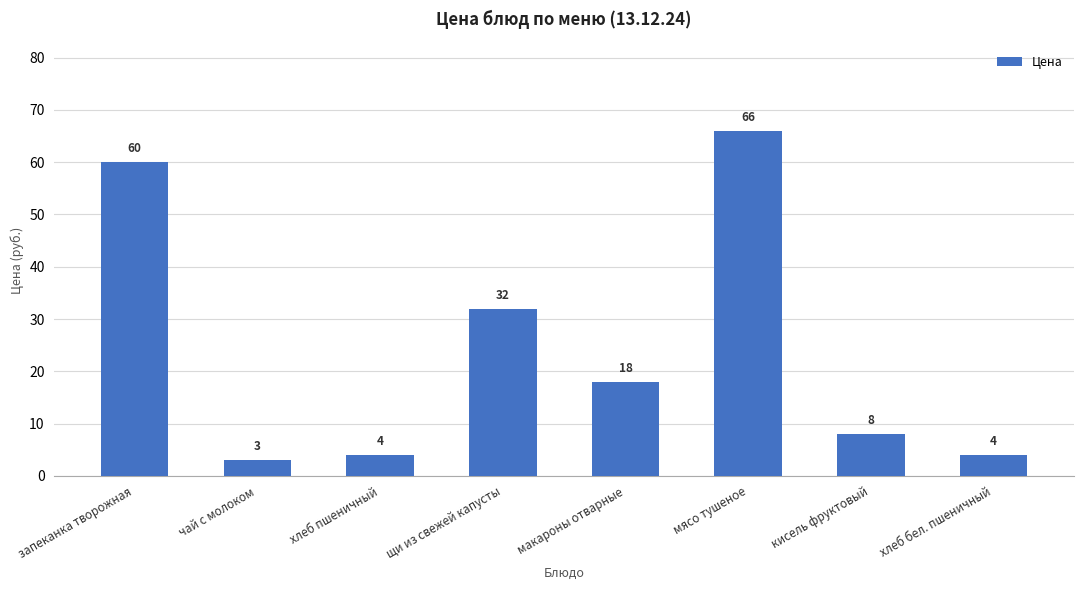

What is the change in value from щи из свежей капусты to хлеб бел. пшеничный?

-28